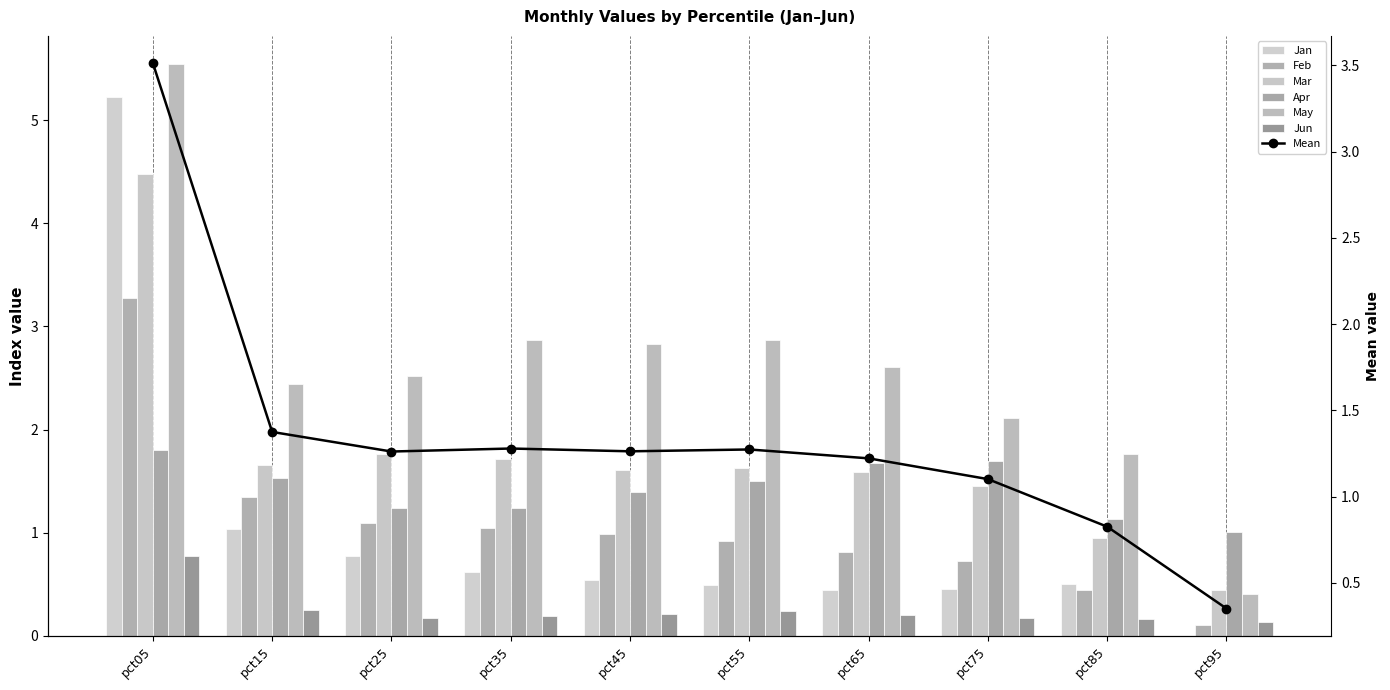

What is the total value across all series at pct75?

6.6